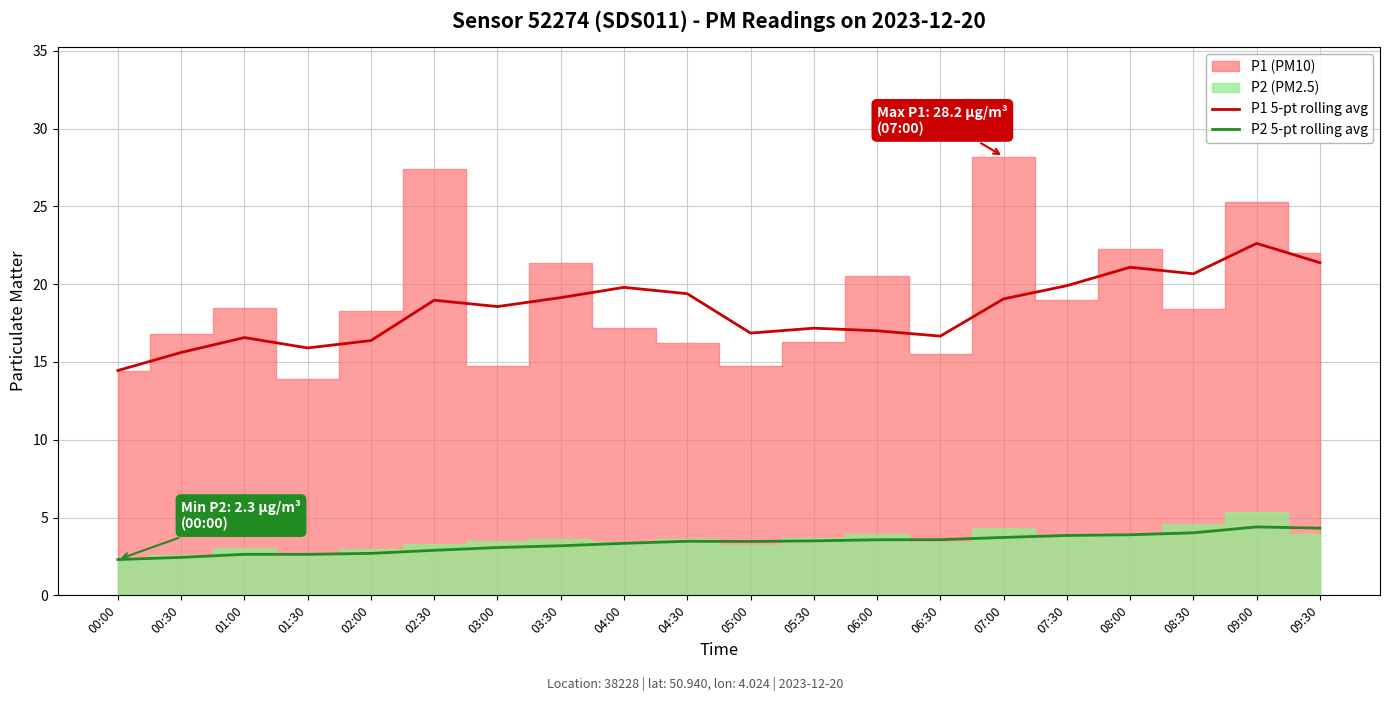

List the series in order of their overall mean, highest first.

P1 5-pt rolling avg, P2 5-pt rolling avg